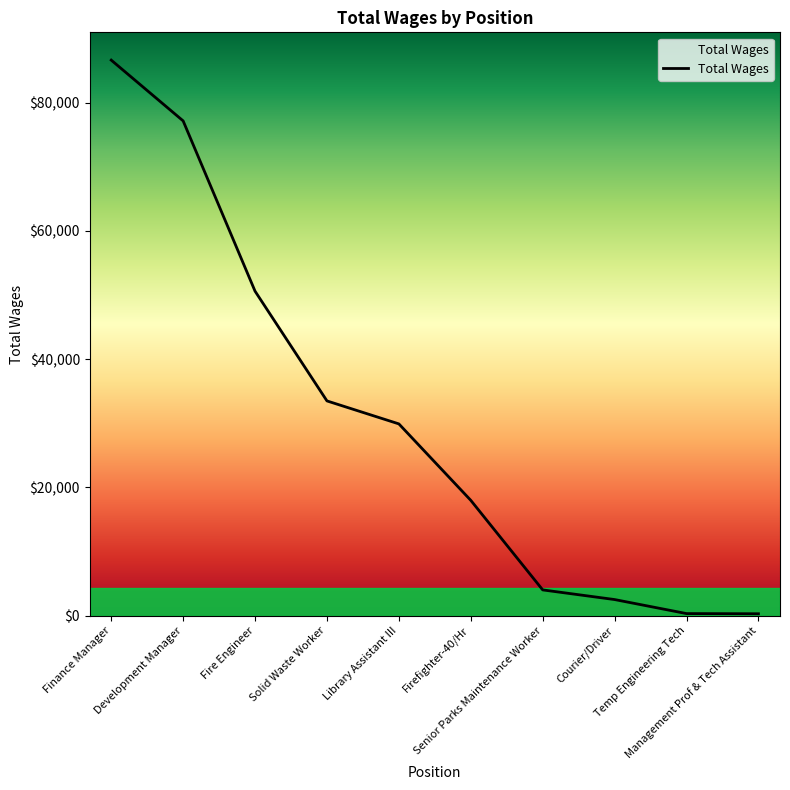

What value does the data have at Senior Parks Maintenance Worker?

4001